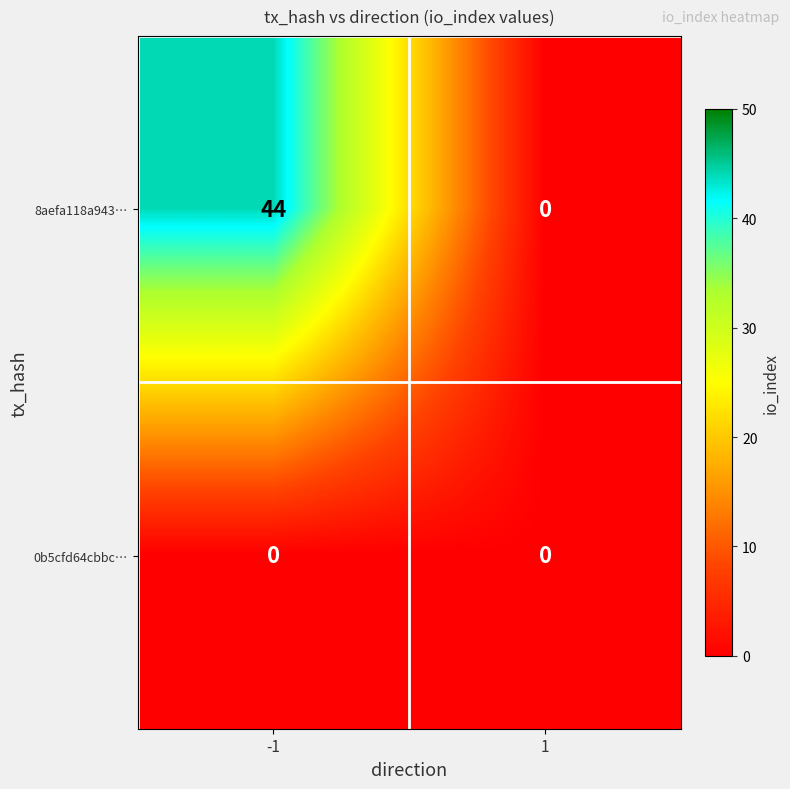

Reading left to right, extract all data points from this chart.

8aefa118a943…: -1=44	1=0
0b5cfd64cbbc…: -1=0	1=0